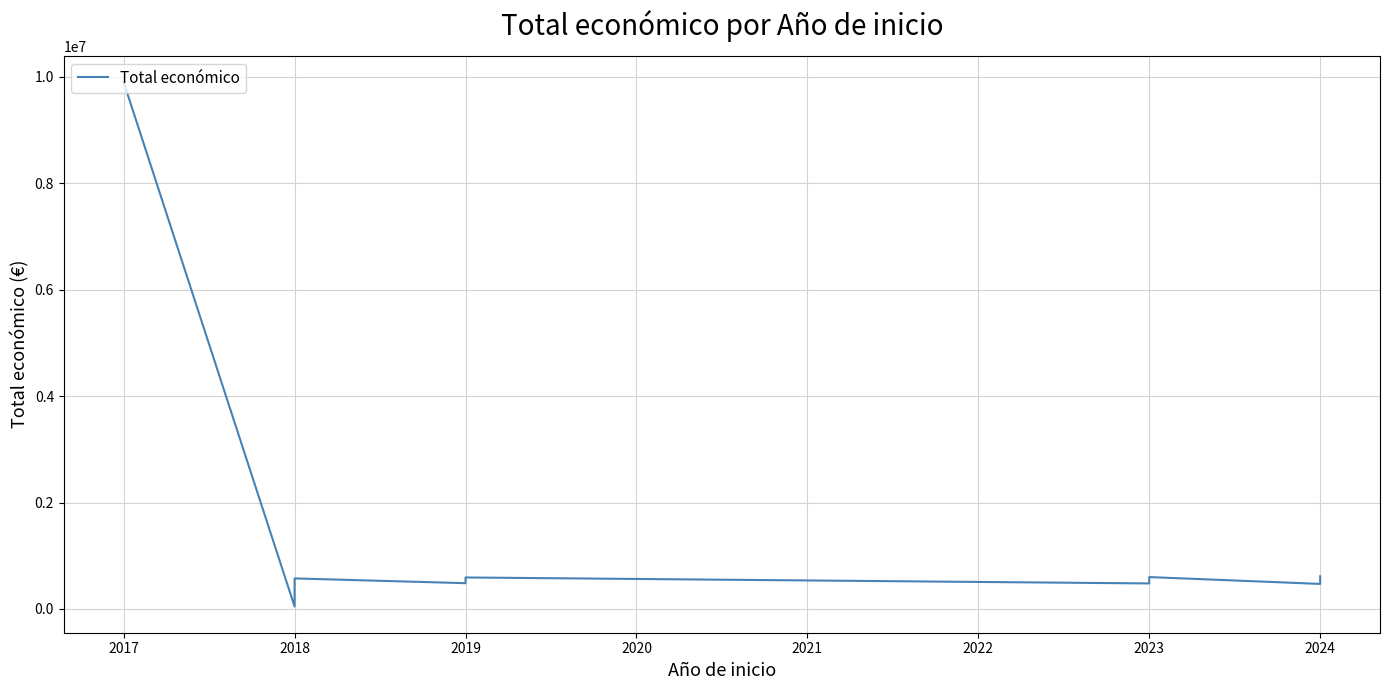

What is the greatest value displayed?

9900193